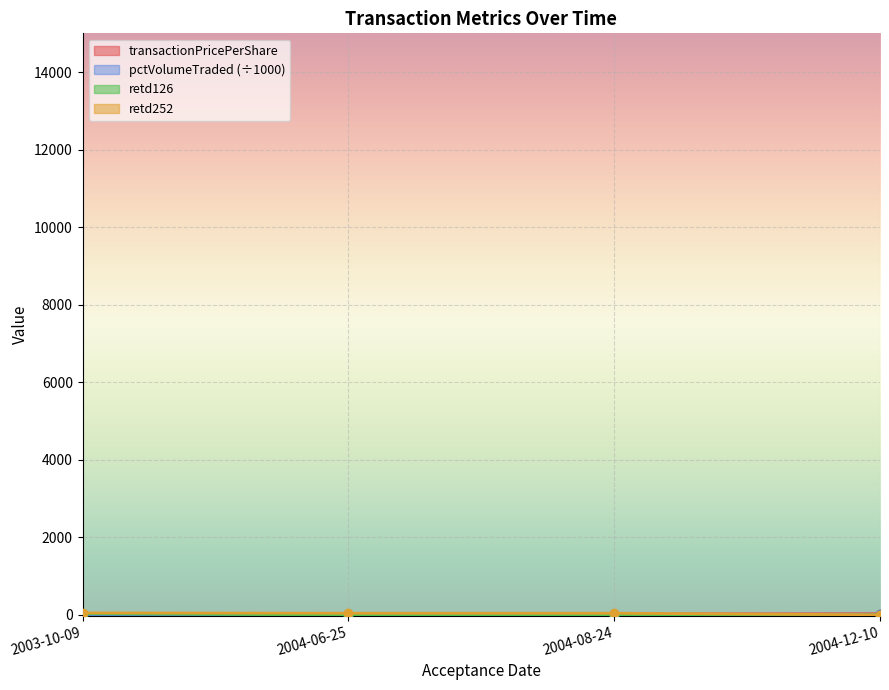

What is the difference between the second highest and second lowest values in the retd126 series?

7.0